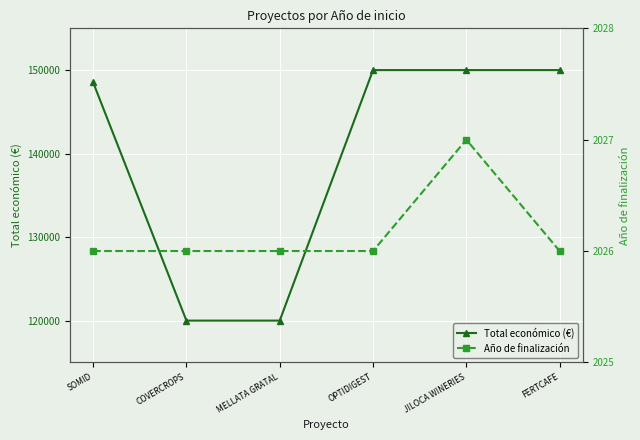

The value of Total económico (€) at COVERCROPS is 25304. True or false?

False